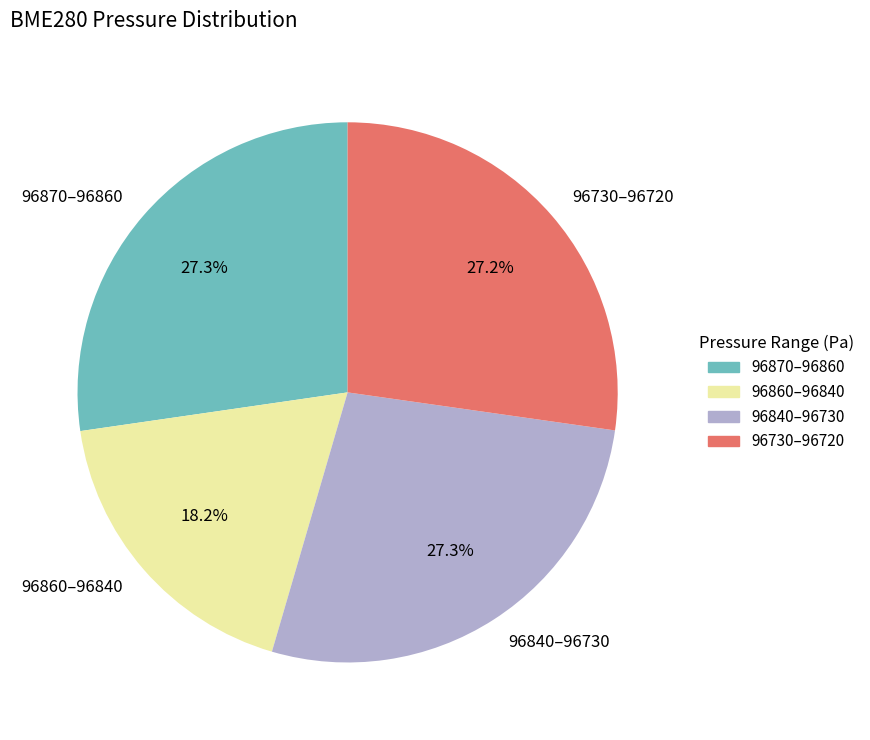

Does any single category account for the majority?

No